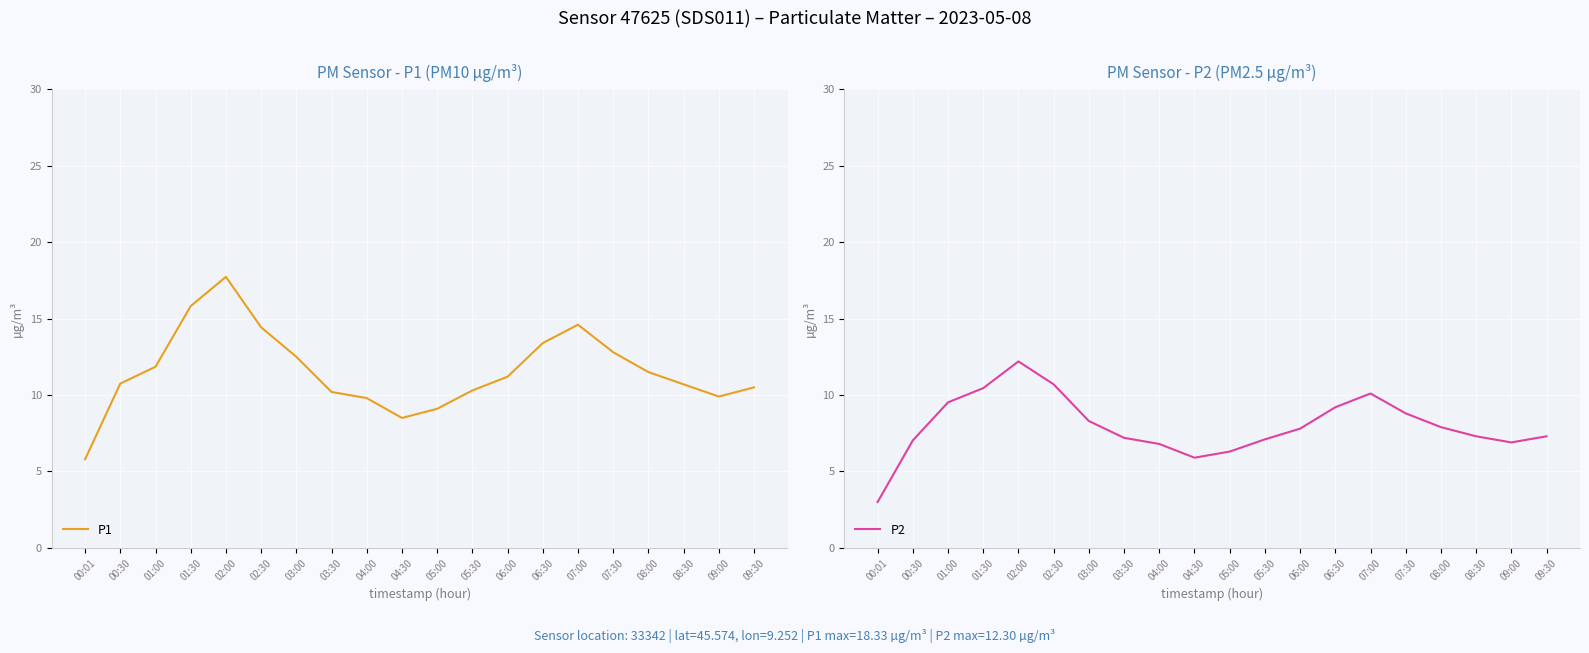

At which label does P1 reach its peak?

02:00